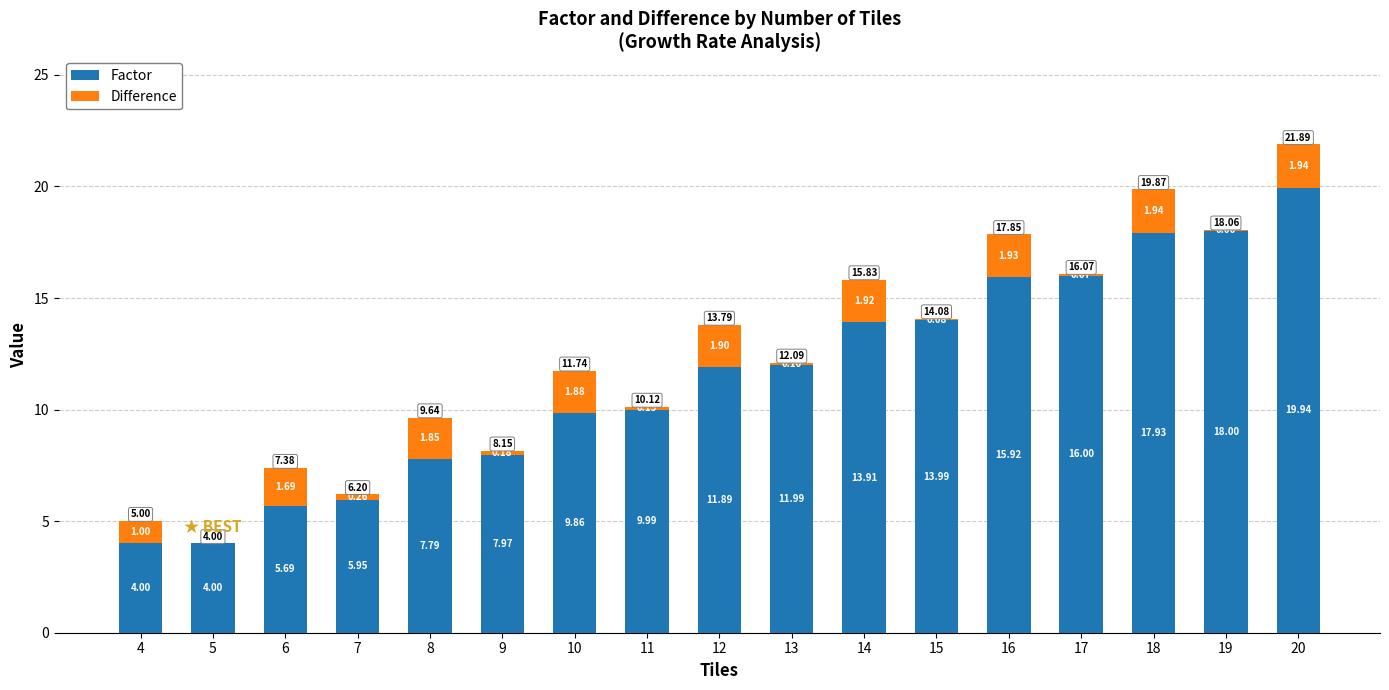

At which category is the sum across all series the highest?

20